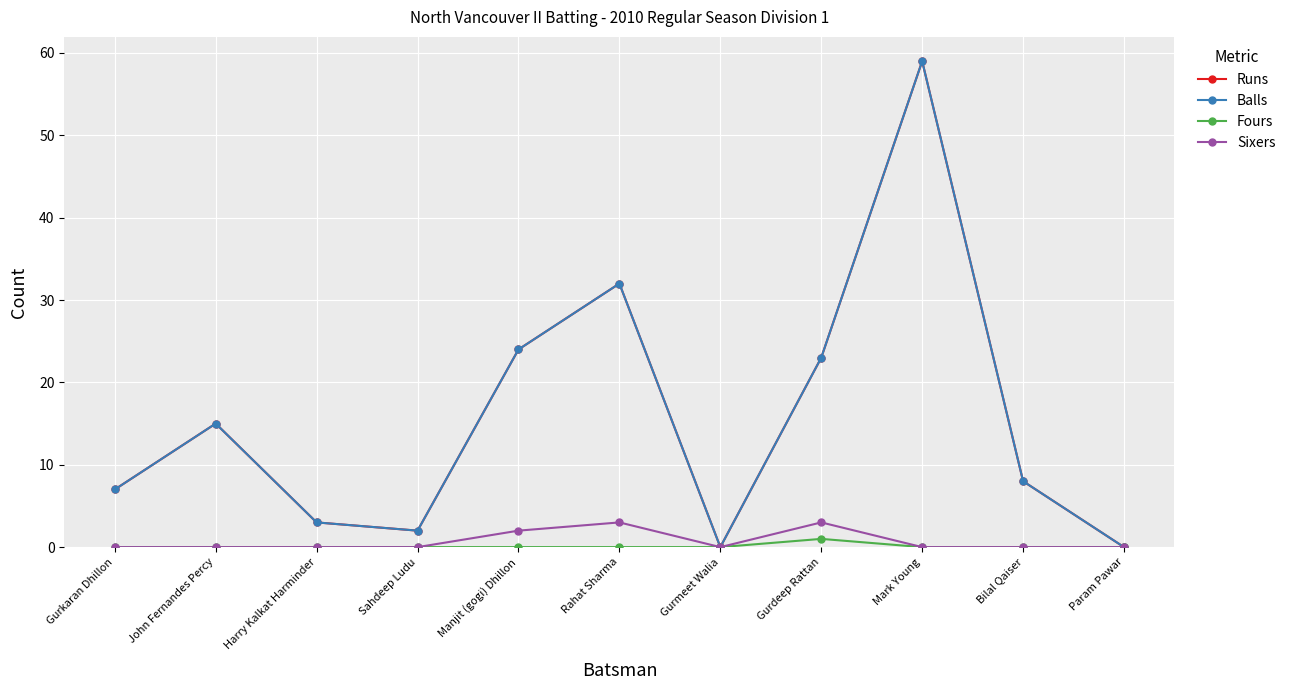

At which category is the sum across all series the highest?

Mark Young